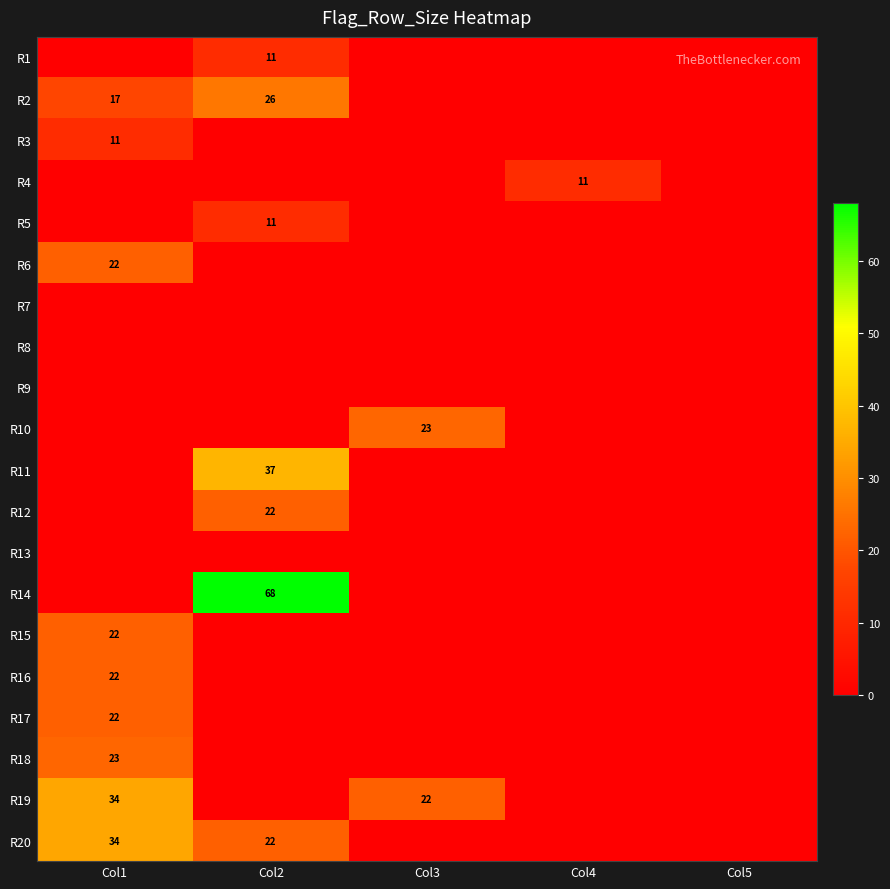

Is it true that R20 equals 34 at Col1?

True